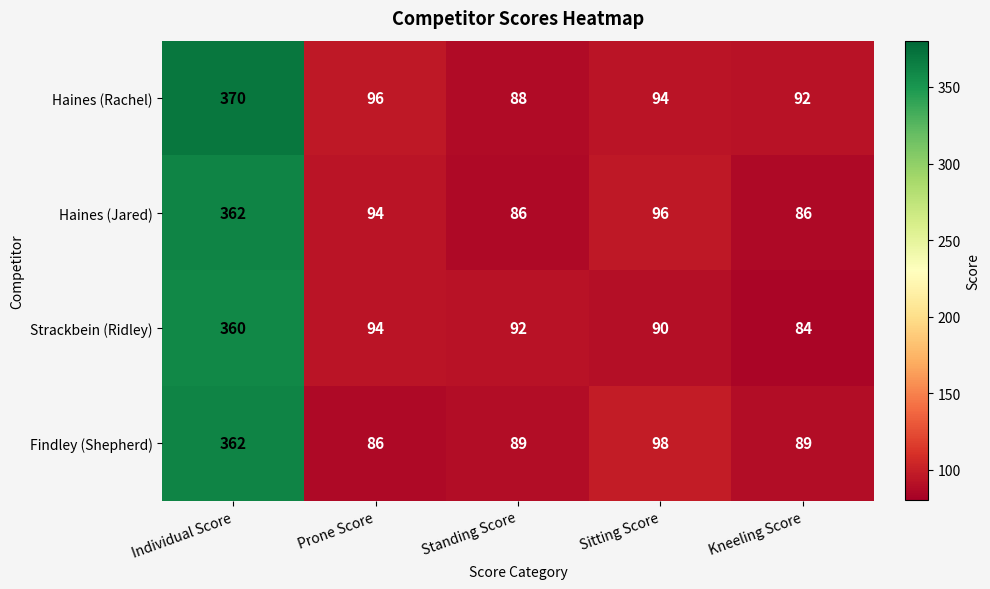

At Kneeling Score, list the series in order from largest to smallest.

Haines (Rachel), Findley (Shepherd), Haines (Jared), Strackbein (Ridley)